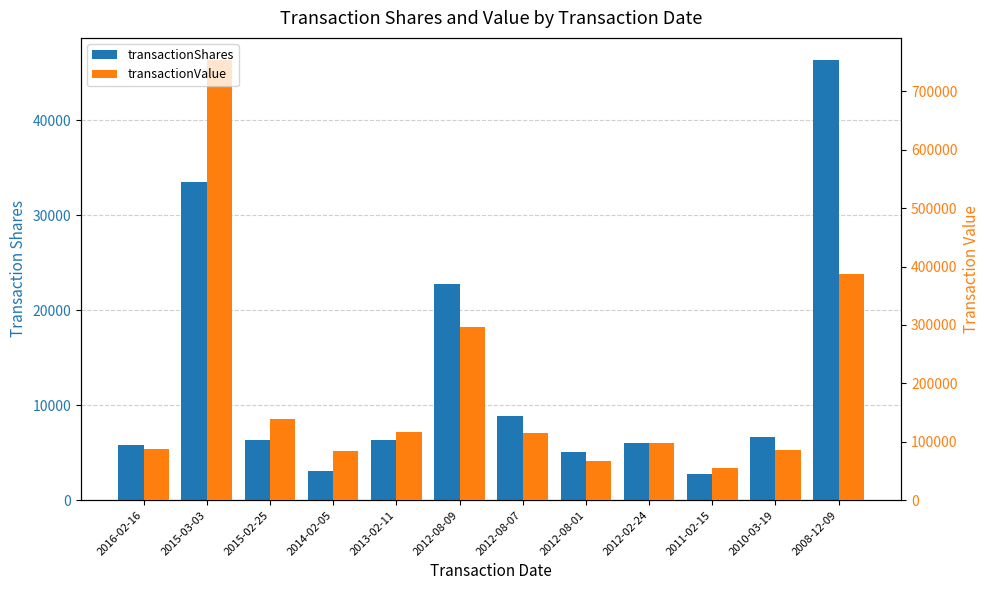

What is the sum of the transactionShares values at 2016-02-16 and 2015-03-03?

39335